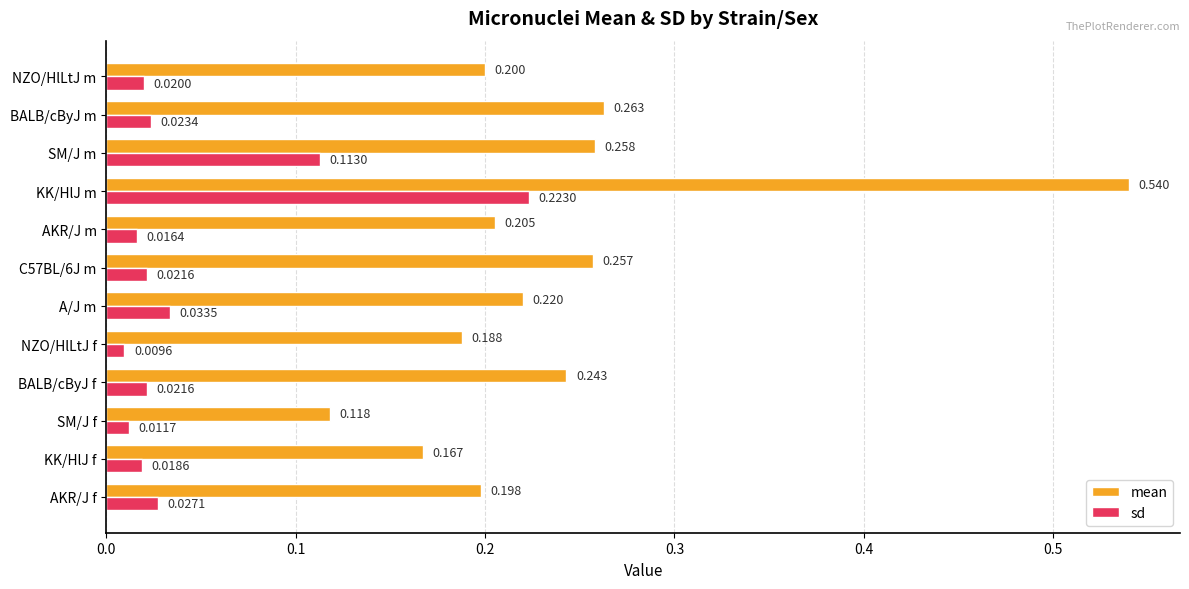

Which series has the largest total across all categories?

mean